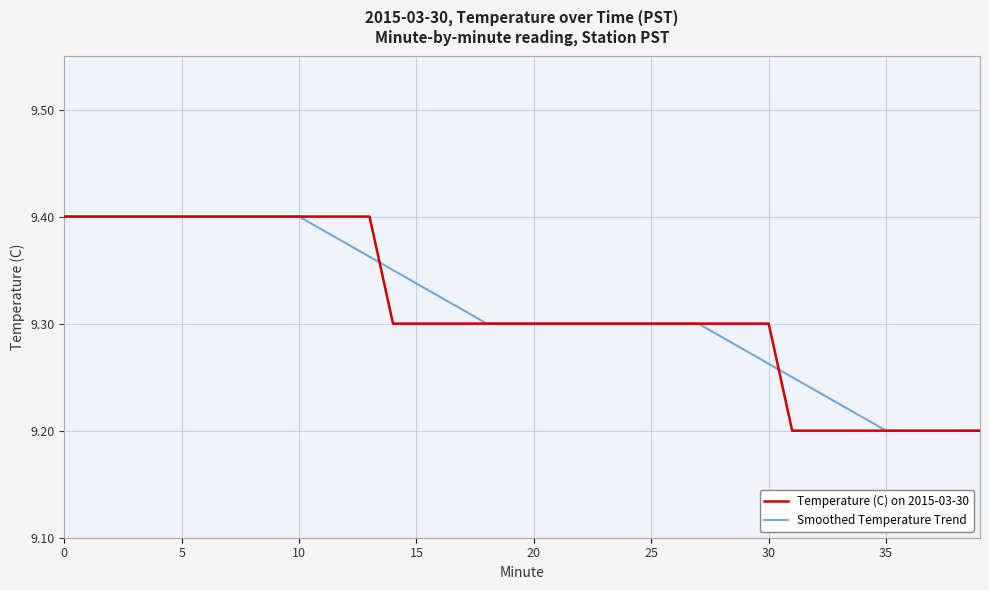

How many lines are shown in the chart?

2